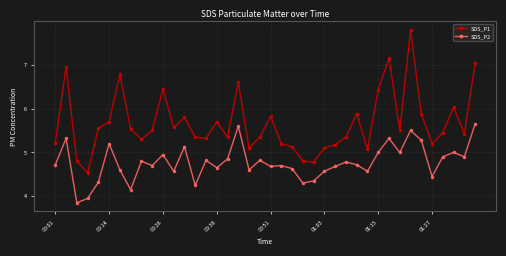

What is the difference between the maximum and minimum values in the SDS_P2 series?

1.8